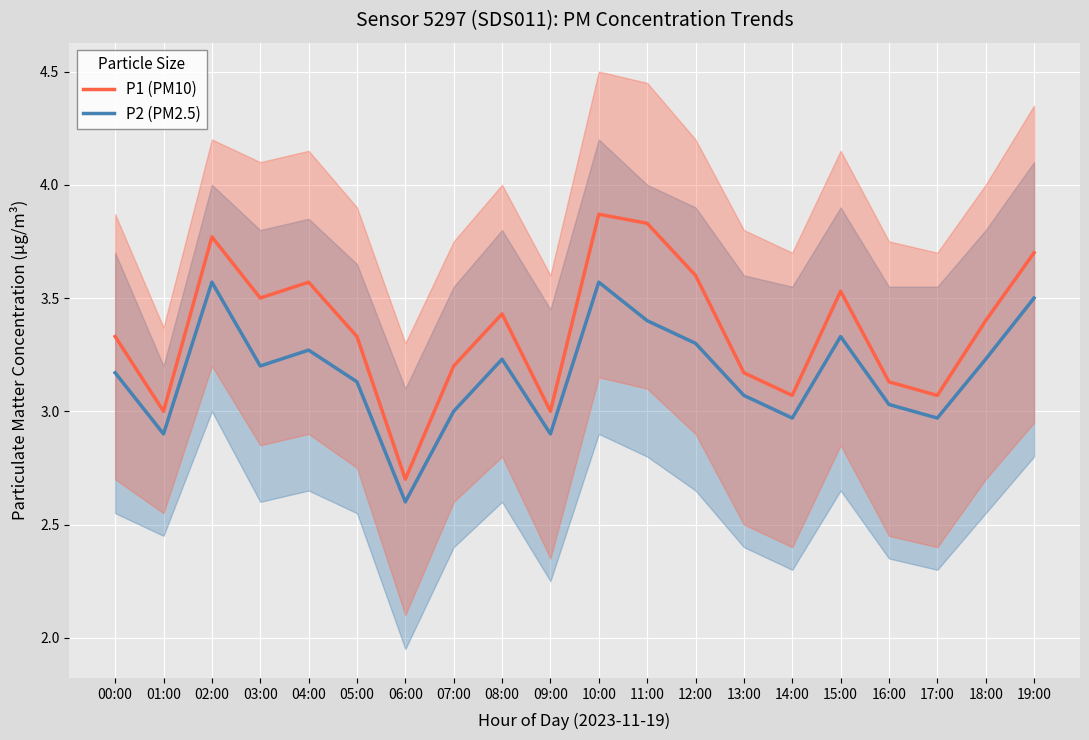

Reading left to right, what are all the values shown in this chart?

P1 (PM10): 3.3	3.0	3.8	3.5	3.6	3.3	2.7	3.2	3.4	3.0	3.9	3.8	3.6	3.2	3.1	3.5	3.1	3.1	3.4	3.7
P2 (PM2.5): 3.2	2.9	3.6	3.2	3.3	3.1	2.6	3.0	3.2	2.9	3.6	3.4	3.3	3.1	3.0	3.3	3.0	3.0	3.2	3.5